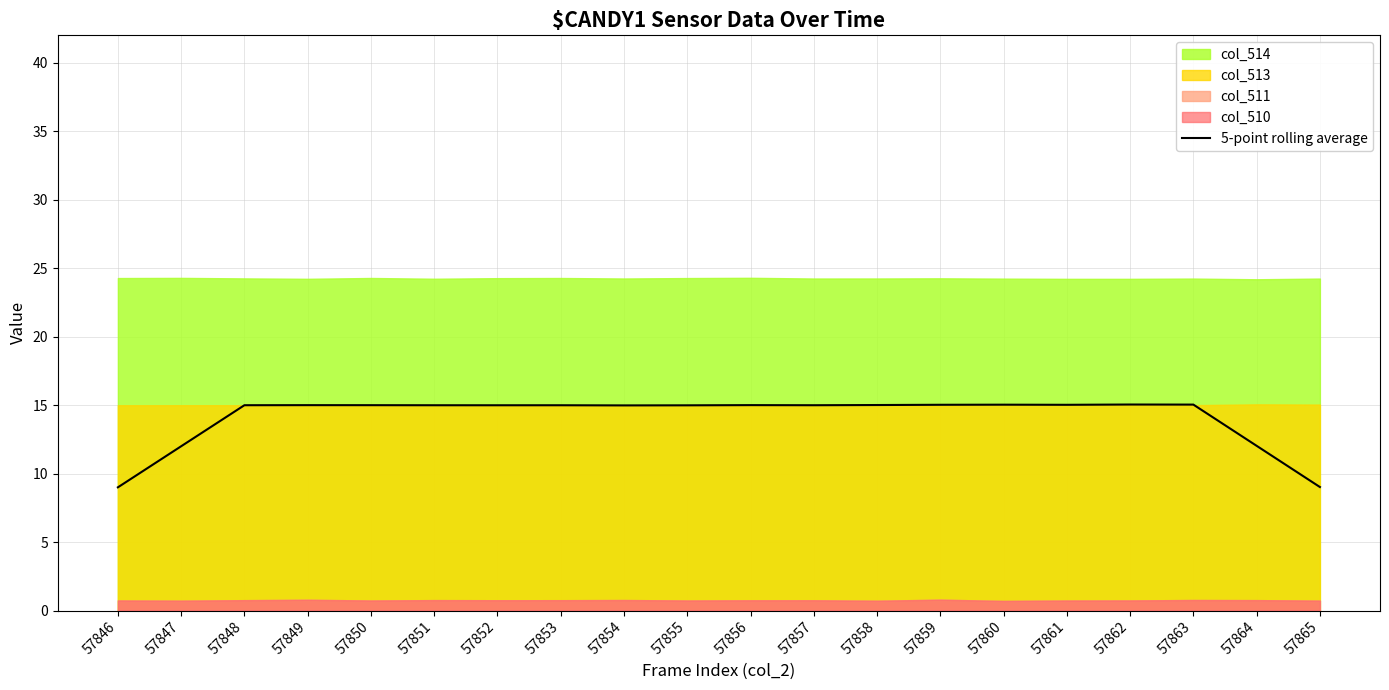

True or false: the data shows 13.7 at 57865.

False